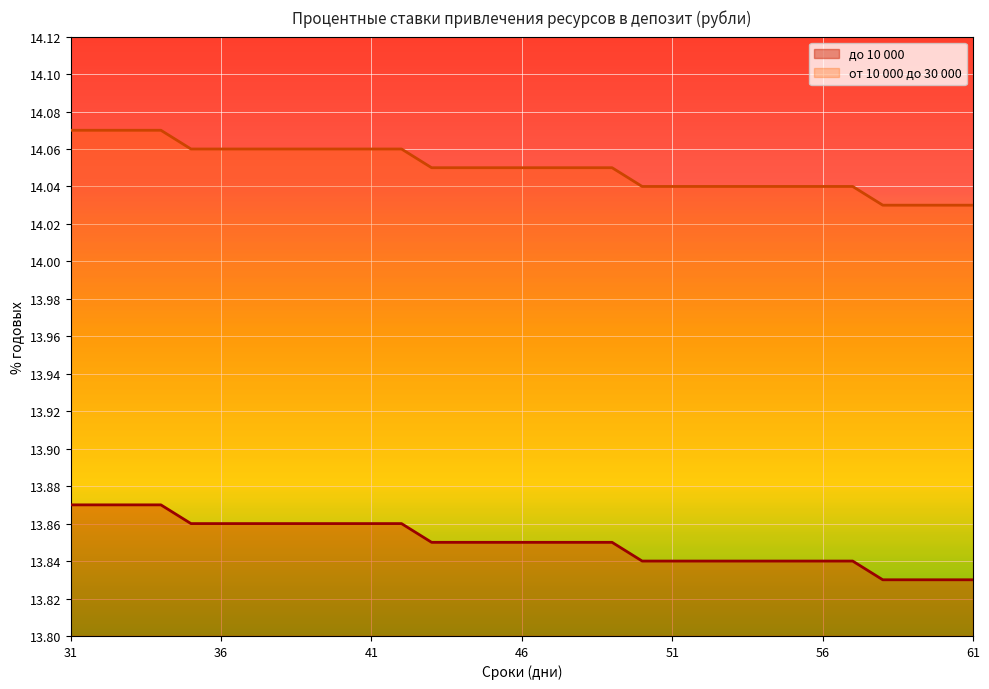

What are all the series names shown in the legend?

до 10 000, от 10 000 до 30 000